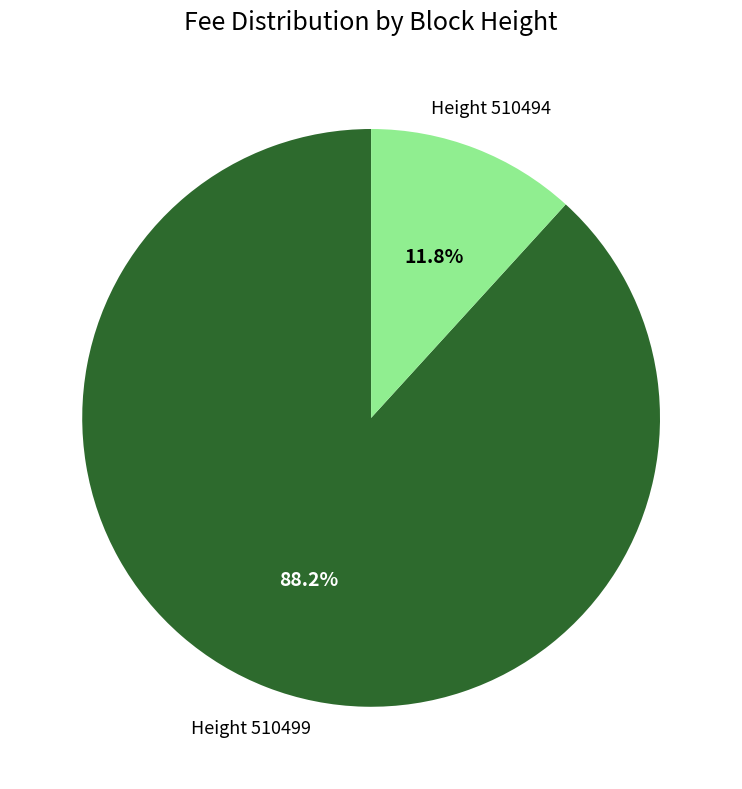

Is there a majority slice in this chart?

Yes